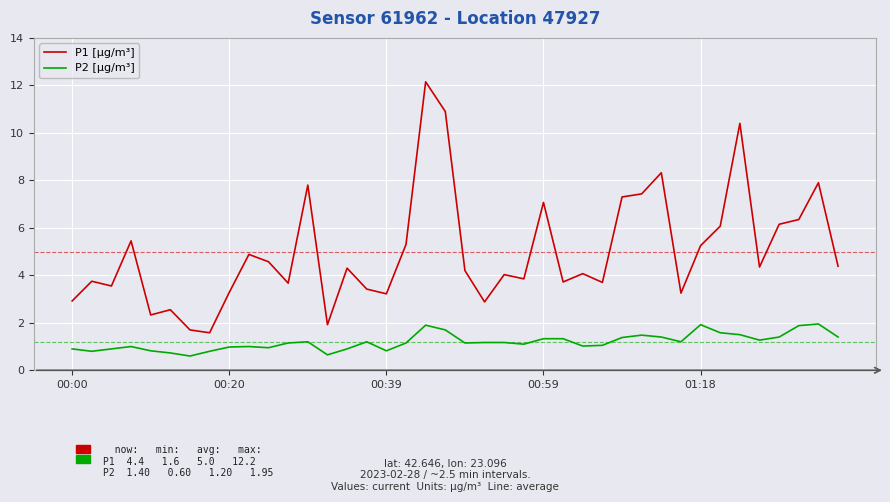

True or false: P1 [μg/m³] and P2 [μg/m³] intersect in this chart.

False